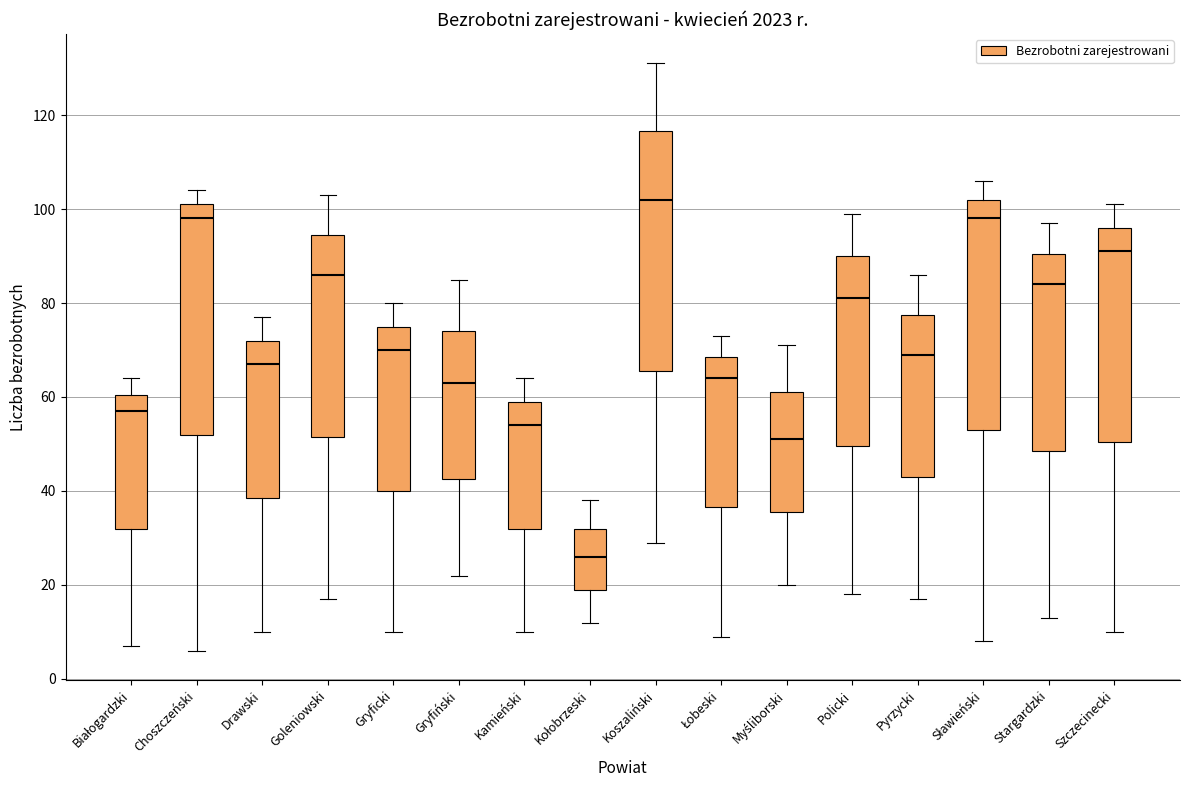

Reading left to right, transcribe this box plot: for each box, give where its median line is, the range the box spans, and where its two whiskers end, as read against the y-axis. The values are not printed on the chart, so give them approximately, as read against the axis.

Białogardzki: median 58, box 32 to 60, whiskers 8 to 64
Choszczeński: median 98, box 52 to 102, whiskers 6 to 104
Drawski: median 68, box 38 to 72, whiskers 10 to 78
Goleniowski: median 86, box 52 to 94, whiskers 18 to 104
Gryficki: median 70, box 40 to 76, whiskers 10 to 80
Gryfiński: median 64, box 42 to 74, whiskers 22 to 86
Kamieński: median 54, box 32 to 60, whiskers 10 to 64
Kołobrzeski: median 26, box 20 to 32, whiskers 12 to 38
Koszaliński: median 102, box 66 to 116, whiskers 30 to 132
Łobeski: median 64, box 36 to 68, whiskers 10 to 74
Myśliborski: median 52, box 36 to 62, whiskers 20 to 72
Policki: median 82, box 50 to 90, whiskers 18 to 100
Pyrzycki: median 70, box 44 to 78, whiskers 18 to 86
Sławieński: median 98, box 54 to 102, whiskers 8 to 106
Stargardzki: median 84, box 48 to 90, whiskers 14 to 98
Szczecinecki: median 92, box 50 to 96, whiskers 10 to 102